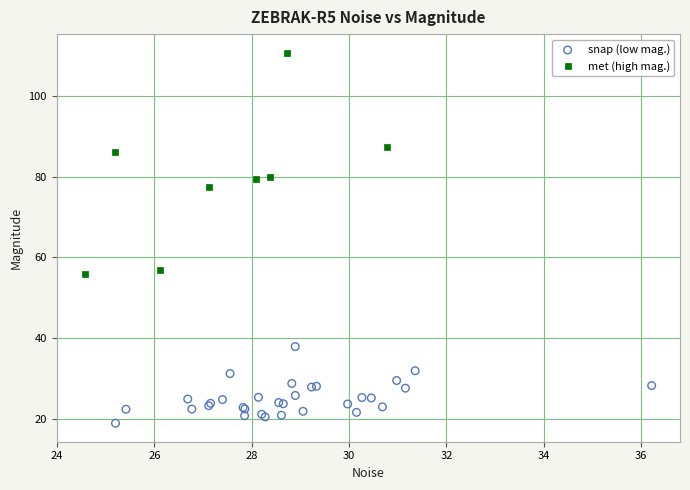

Which series reaches the maximum Y coordinate?

met (high mag.)